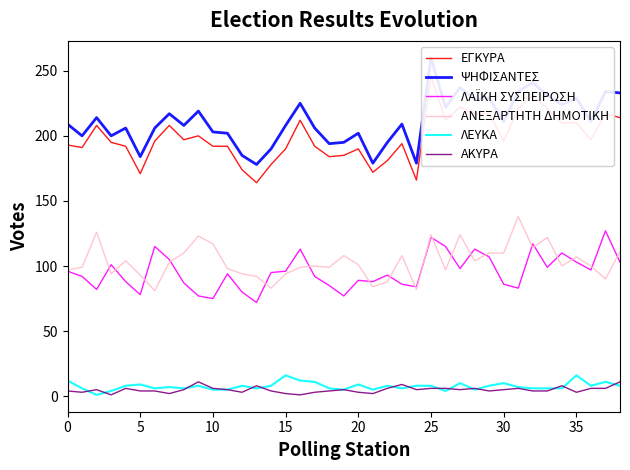

How many lines are shown in the chart?

6